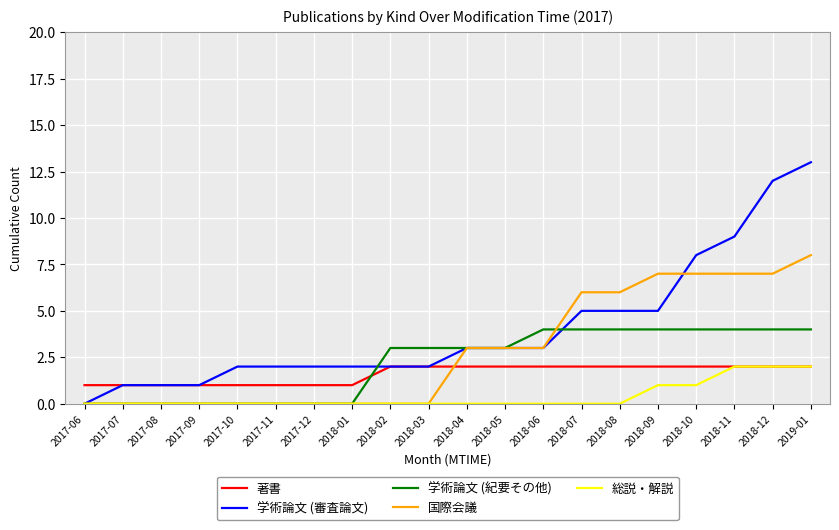

Is it true that 総説・解説 equals 1 at 2018-08?

False